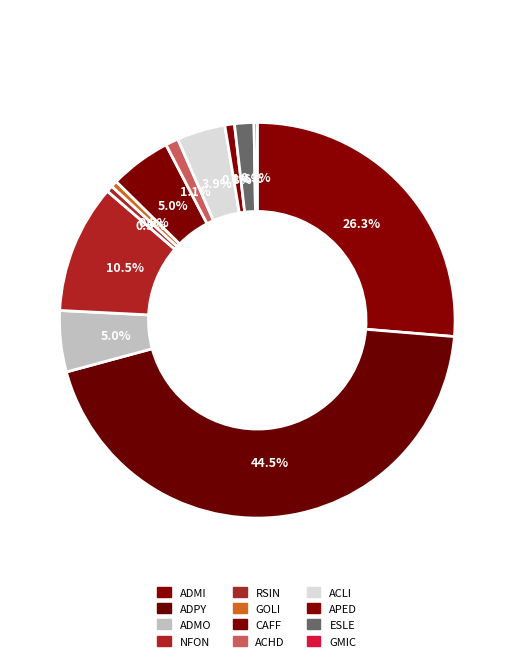

Between APED and ACLI, which is larger?

ACLI